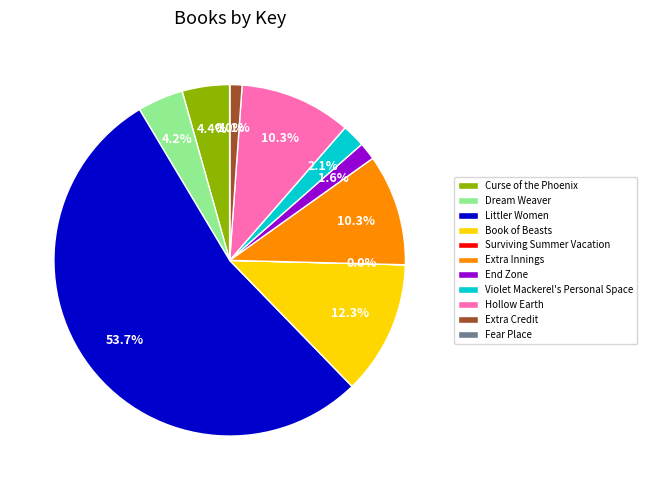

Does any single category account for the majority?

Yes